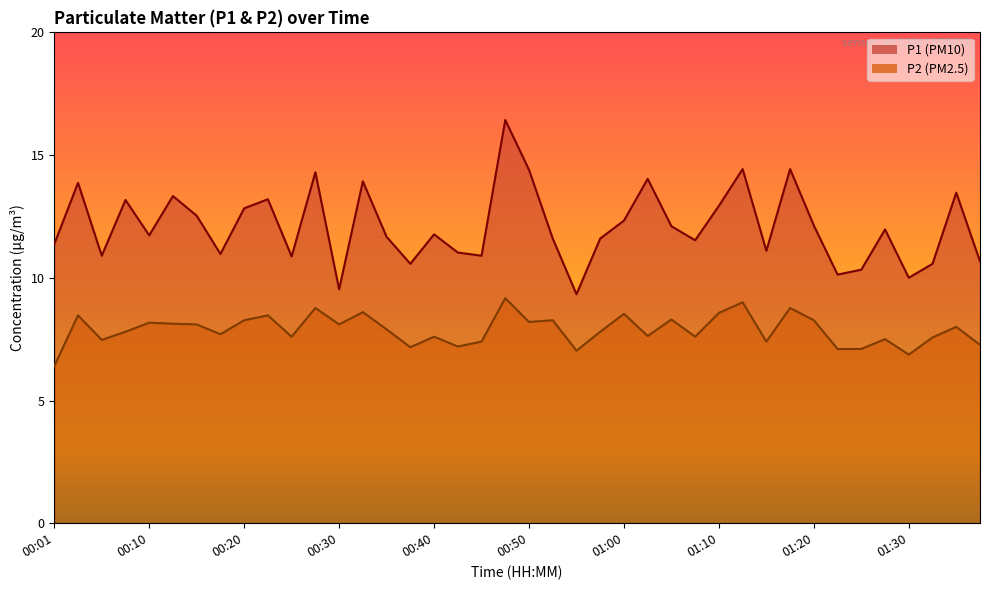

Where does the P2 series first go above 7?

00:03